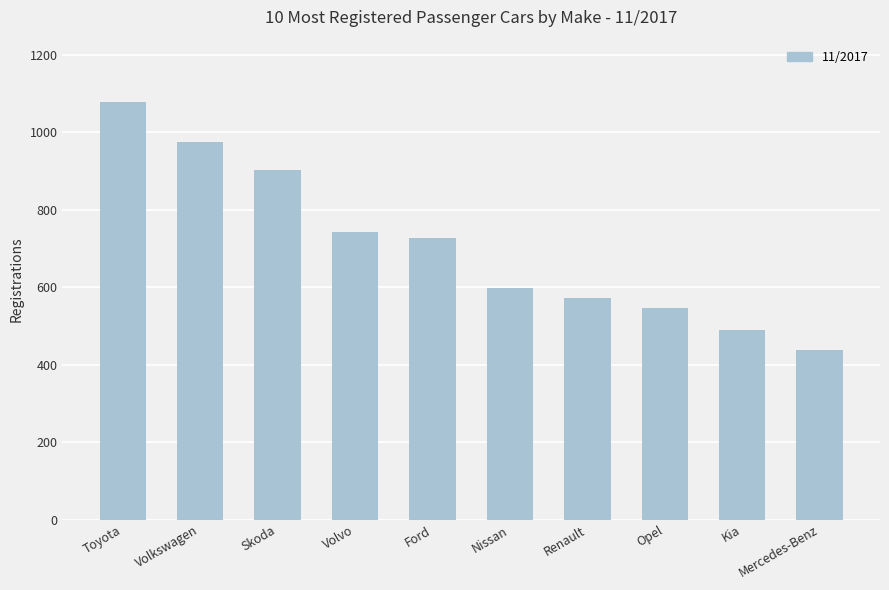

Reading left to right, what are all the values shown in this chart?

1077	975	901	743	727	598	572	547	488	437